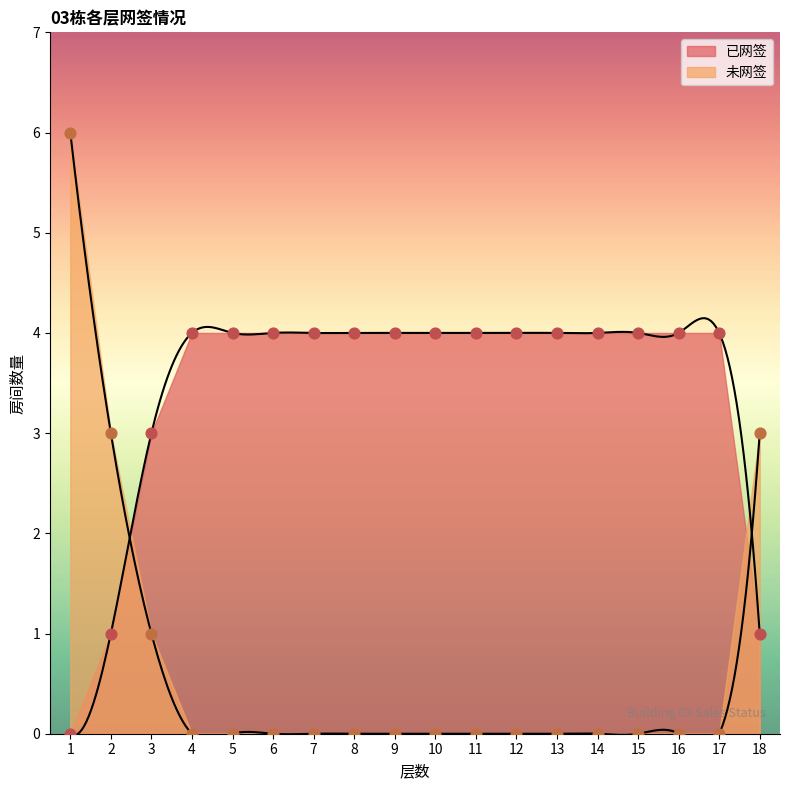

At how many categories does at least one series exceed 1?

18